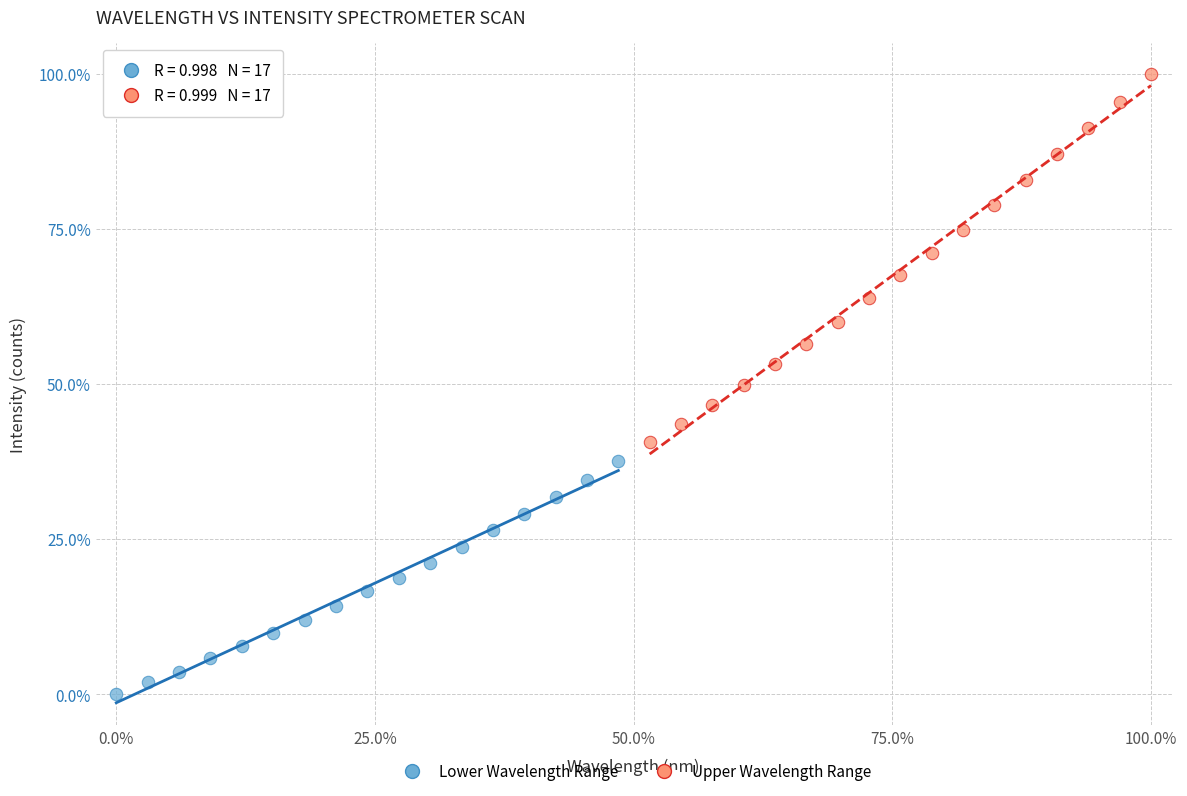

What are all the series names shown in the legend?

Lower Wavelength Range, Upper Wavelength Range